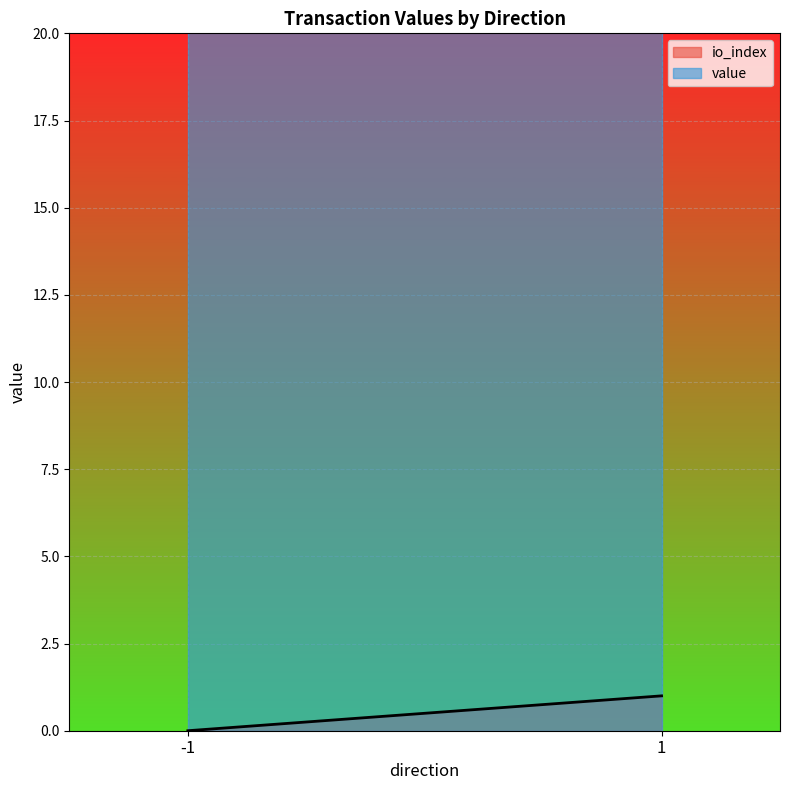

What is the highest value of the io_index series?

1.0